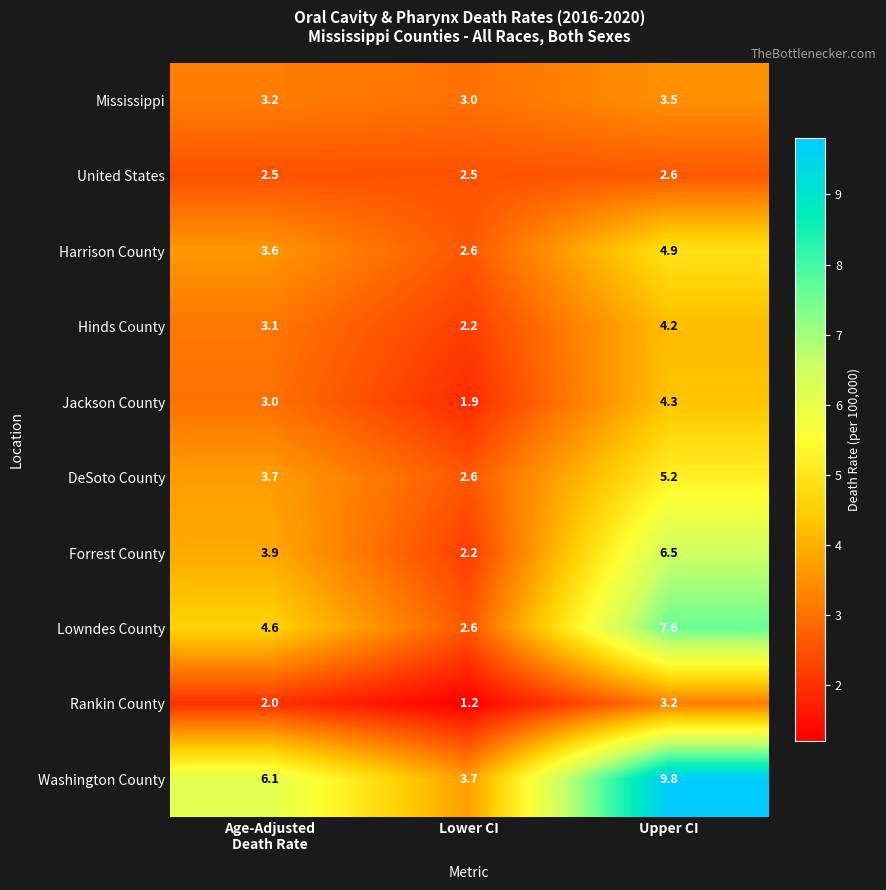

Read the Rankin County value at Lower CI.

1.2